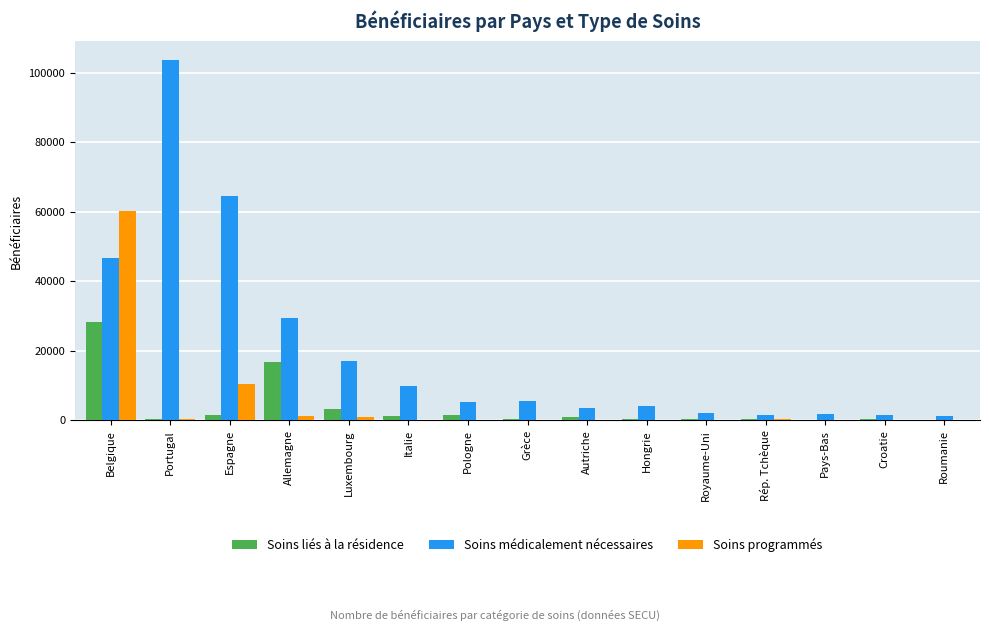

Is it true that Soins programmés equals 10476 at Espagne?

True